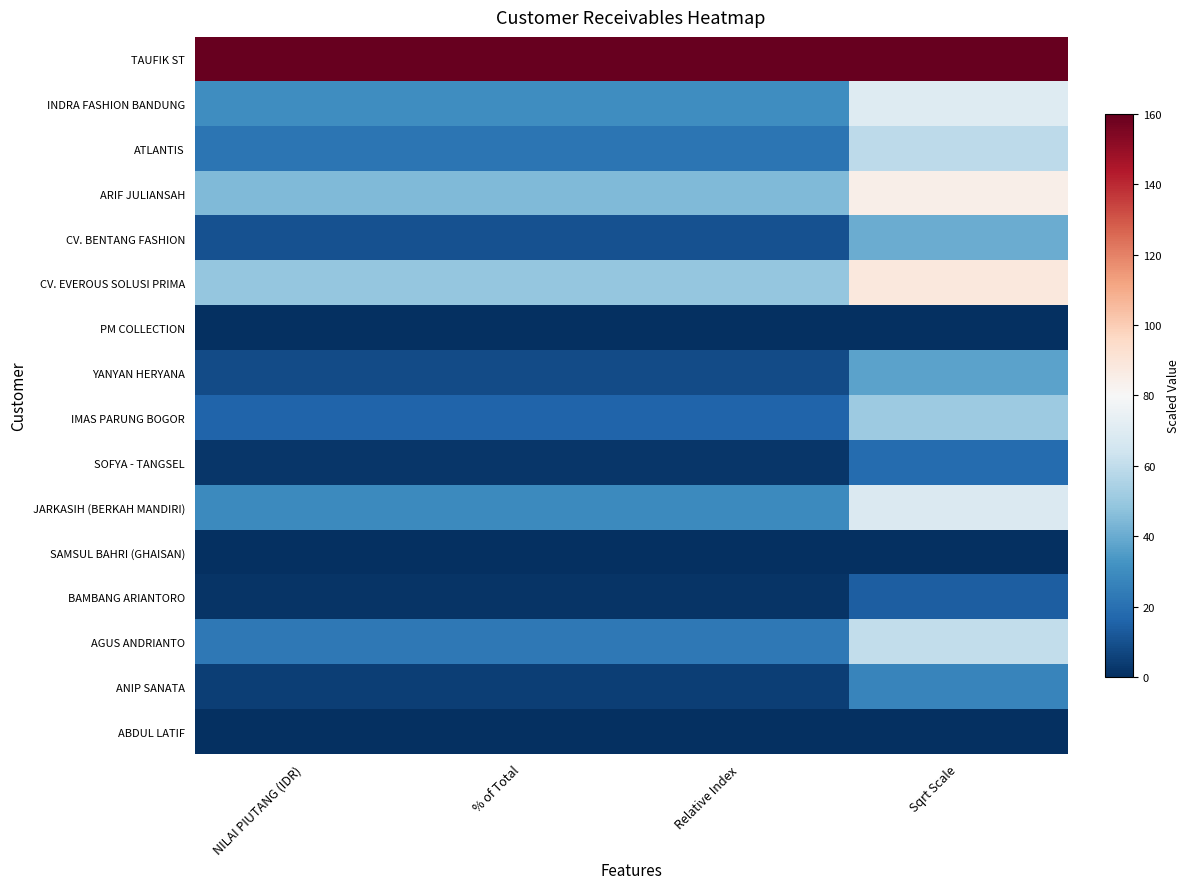

Reading left to right, what are all the values shown in this chart?

TAUFIK ST: NILAI PIUTANG (IDR)=160.0	% of Total=160.0	Relative Index=160.0	Sqrt Scale=160.0
INDRA FASHION BANDUNG: NILAI PIUTANG (IDR)=30.6	% of Total=30.6	Relative Index=30.6	Sqrt Scale=70.0
ATLANTIS: NILAI PIUTANG (IDR)=21.9	% of Total=21.9	Relative Index=21.9	Sqrt Scale=59.1
ARIF JULIANSAH: NILAI PIUTANG (IDR)=44.8	% of Total=44.8	Relative Index=44.8	Sqrt Scale=84.6
CV. BENTANG FASHION: NILAI PIUTANG (IDR)=10.3	% of Total=10.3	Relative Index=10.3	Sqrt Scale=40.5
CV. EVEROUS SOLUSI PRIMA: NILAI PIUTANG (IDR)=49.0	% of Total=49.0	Relative Index=49.0	Sqrt Scale=88.5
PM COLLECTION: NILAI PIUTANG (IDR)=0.0	% of Total=0.0	Relative Index=0.0	Sqrt Scale=0.0
YANYAN HERYANA: NILAI PIUTANG (IDR)=8.5	% of Total=8.5	Relative Index=8.5	Sqrt Scale=36.9
IMAS PARUNG BOGOR: NILAI PIUTANG (IDR)=16.0	% of Total=16.0	Relative Index=16.0	Sqrt Scale=50.6
SOFYA - TANGSEL: NILAI PIUTANG (IDR)=2.1	% of Total=2.1	Relative Index=2.1	Sqrt Scale=18.2
JARKASIH (BERKAH MANDIRI): NILAI PIUTANG (IDR)=29.1	% of Total=29.1	Relative Index=29.1	Sqrt Scale=68.2
SAMSUL BAHRI (GHAISAN): NILAI PIUTANG (IDR)=0.0	% of Total=0.0	Relative Index=0.0	Sqrt Scale=0.0
BAMBANG ARIANTORO: NILAI PIUTANG (IDR)=1.3	% of Total=1.3	Relative Index=1.3	Sqrt Scale=14.2
AGUS ANDRIANTO: NILAI PIUTANG (IDR)=23.0	% of Total=23.0	Relative Index=23.0	Sqrt Scale=60.6
ANIP SANATA: NILAI PIUTANG (IDR)=4.6	% of Total=4.6	Relative Index=4.6	Sqrt Scale=27.2
ABDUL LATIF: NILAI PIUTANG (IDR)=0.0	% of Total=0.0	Relative Index=0.0	Sqrt Scale=0.0